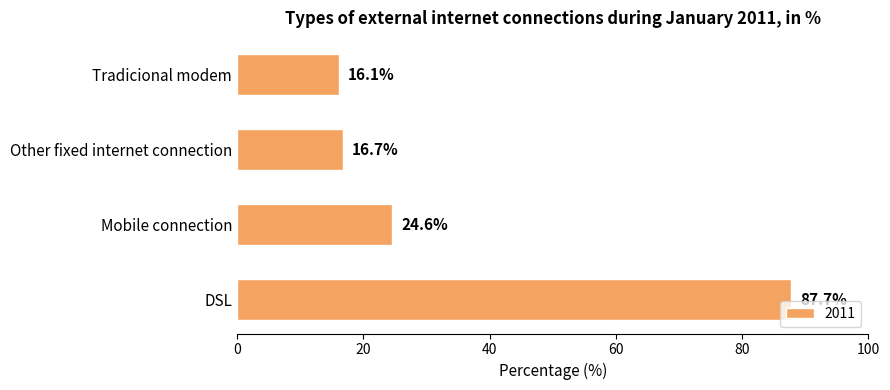

Rank the categories by value from highest to lowest.

DSL, Mobile connection, Other fixed internet connection, Tradicional modem